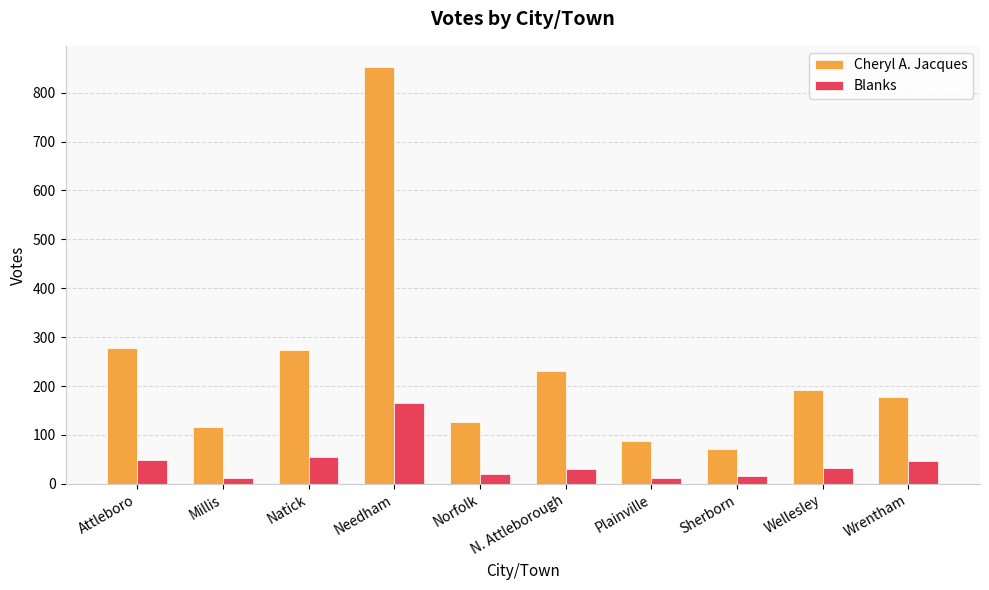

Count the number of categories in the chart.

10